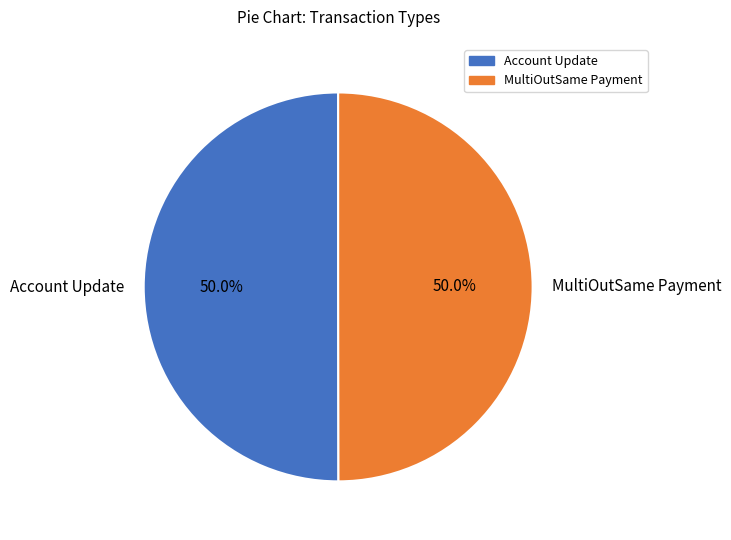

What is the ratio of the value at Account Update to the value at MultiOutSame Payment?

1.0